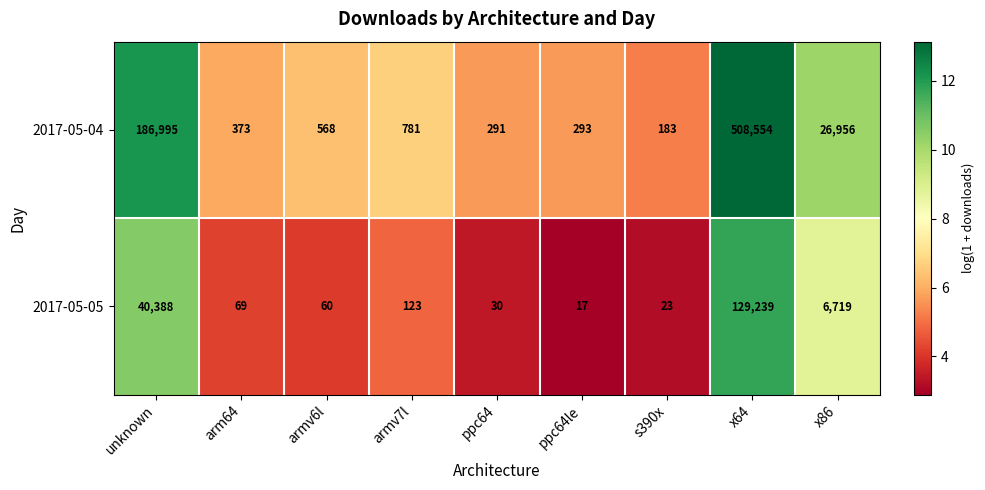

Which series has the largest range (max minus min)?

2017-05-04